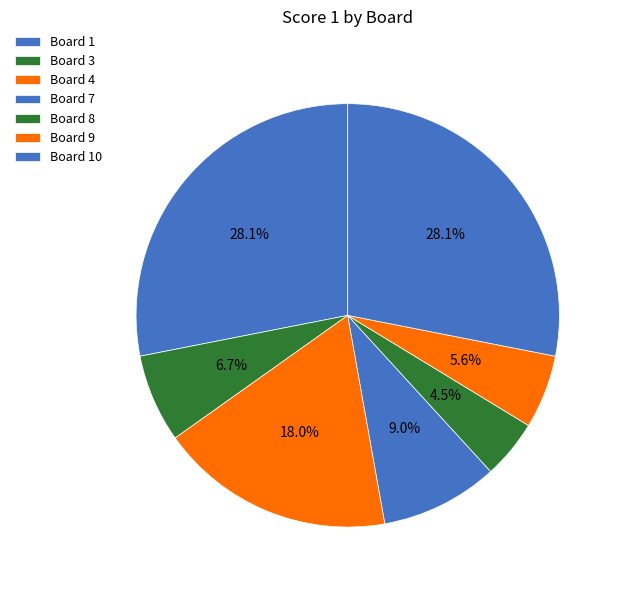

Is there any slice that represents more than half of the pie?

No